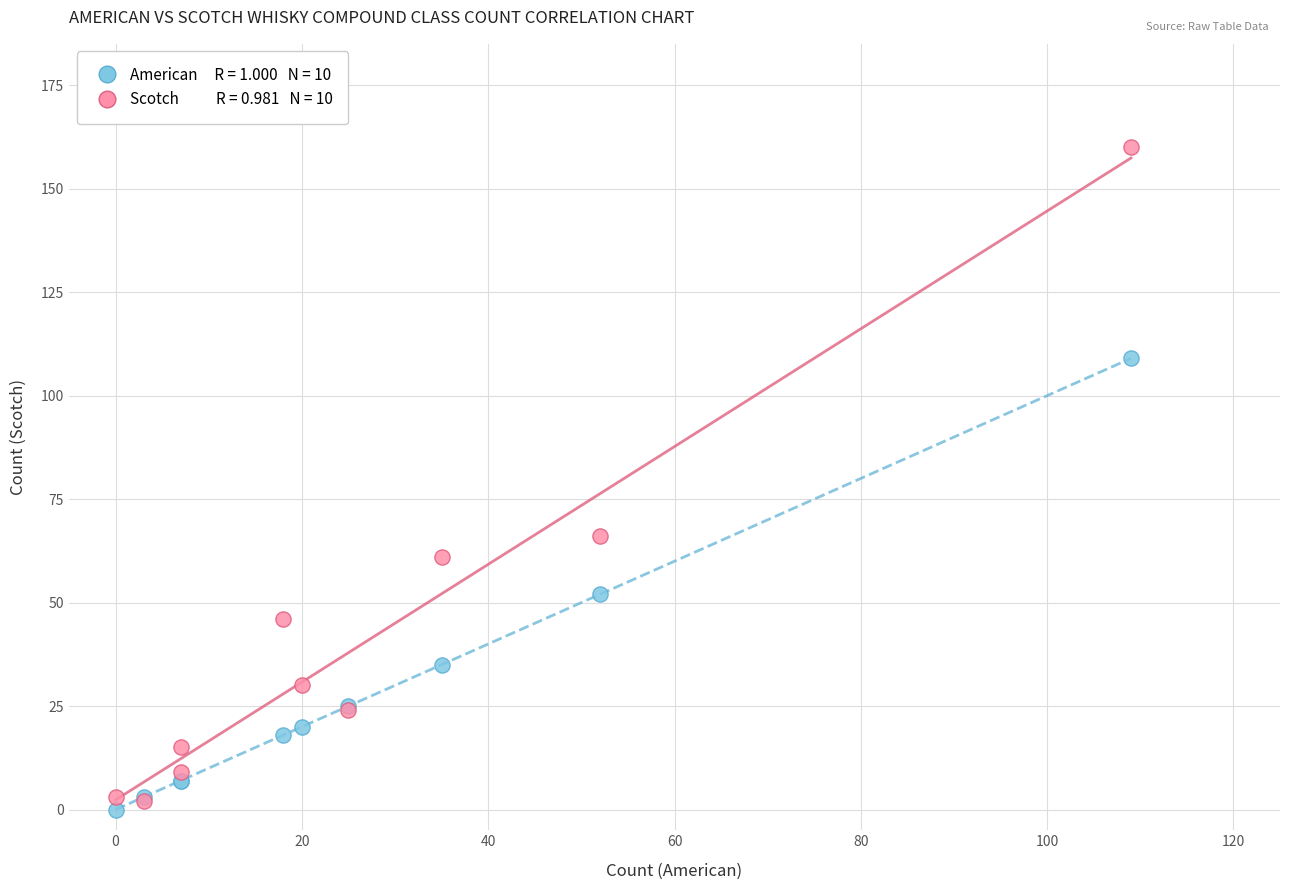

Across all series, what Y value is closest to 80?

66